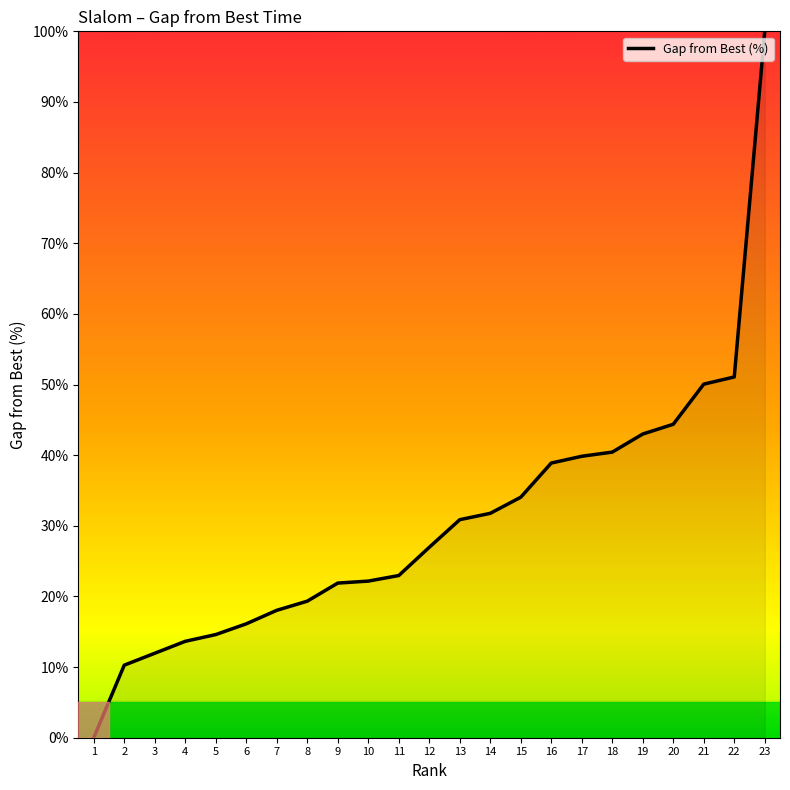

What is the average value?

30.5